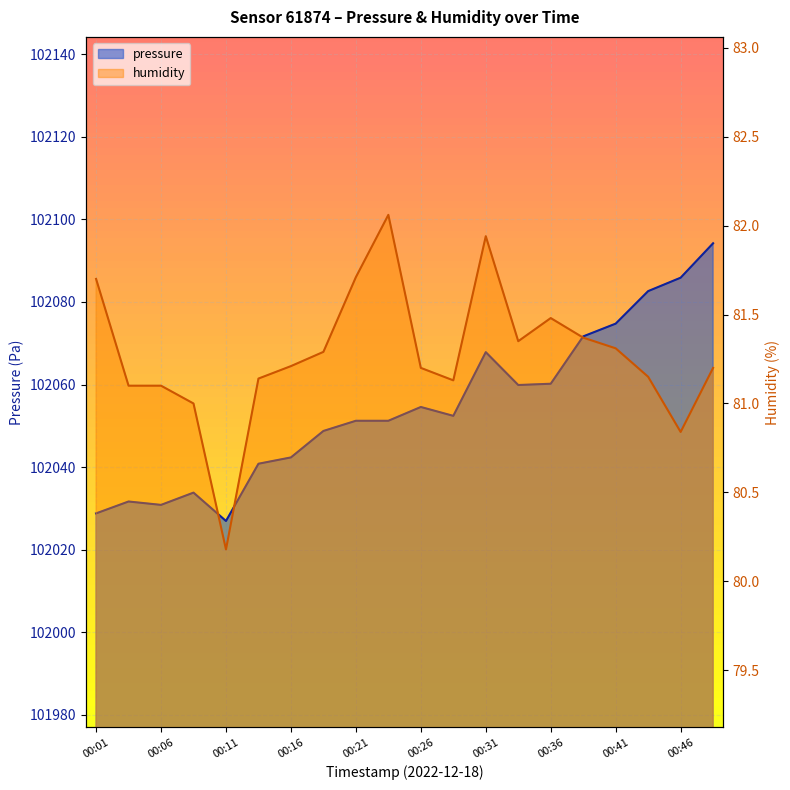

At how many categories does at least one series exceed 27107?

20